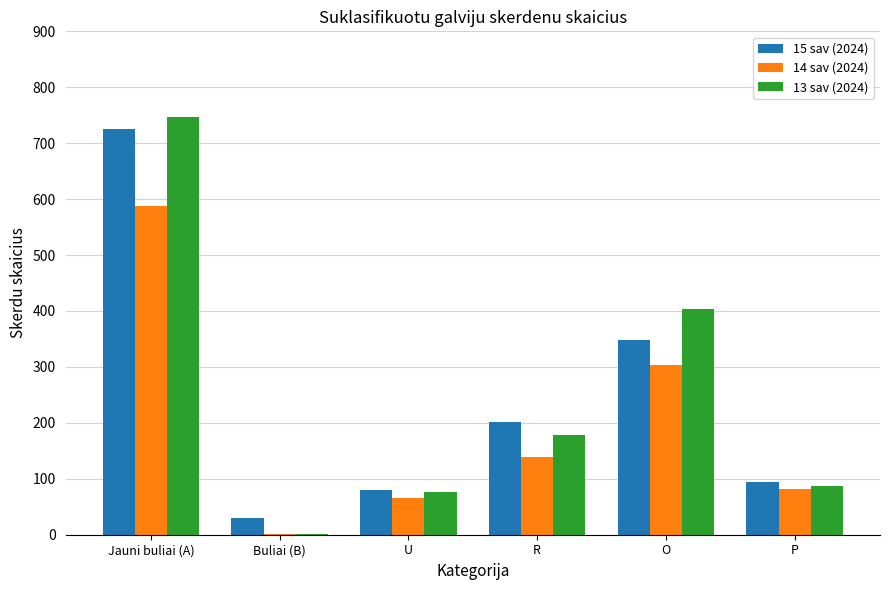

What is the greatest value displayed?

746